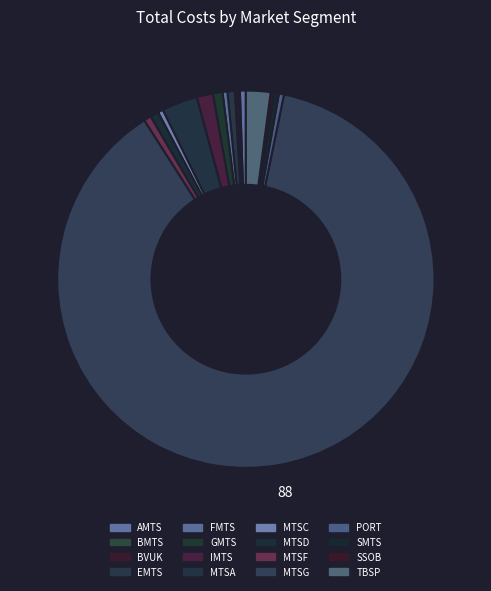

How many slices are in this pie chart?

16